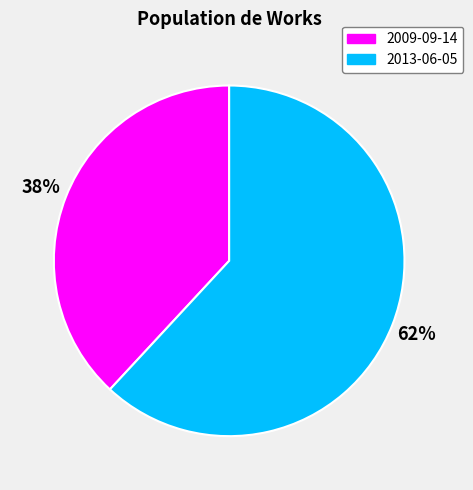

Rank the categories by value from highest to lowest.

2013-06-05, 2009-09-14